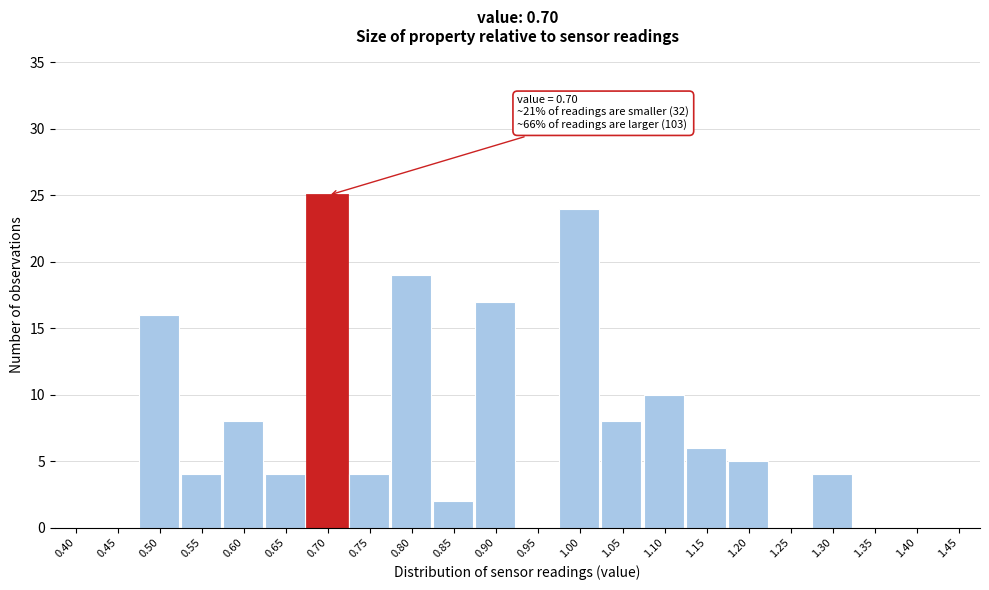

Reading left to right, list all the values displayed in this chart.

0.40=0	0.45=0	0.50=16	0.55=4	0.60=8	0.65=4	0.70=25	0.75=4	0.80=19	0.85=2	0.90=17	0.95=0	1.00=24	1.05=8	1.10=10	1.15=6	1.20=5	1.25=0	1.30=4	1.35=0	1.40=0	1.45=0